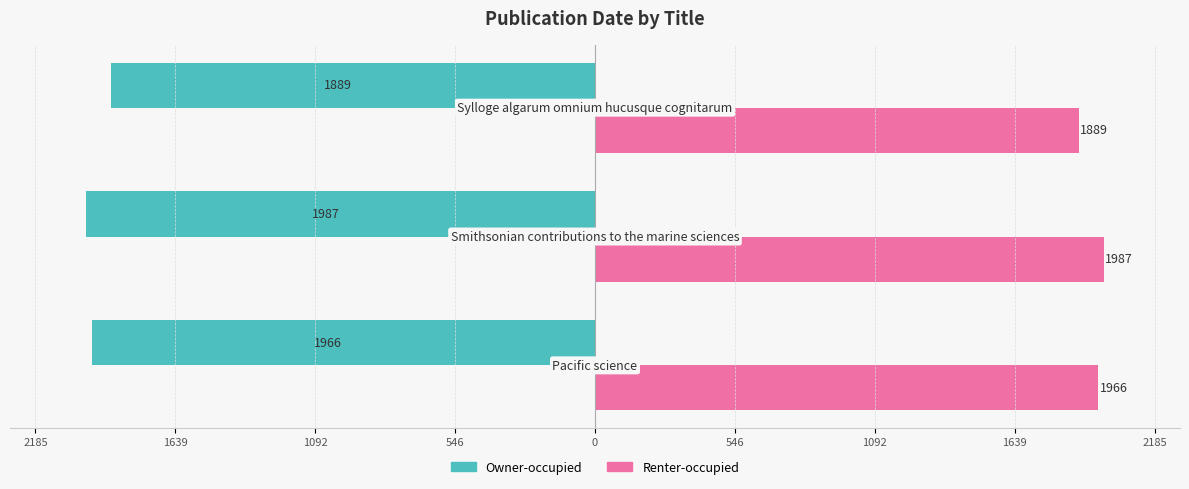

What are all the series names shown in the legend?

Owner-occupied, Renter-occupied